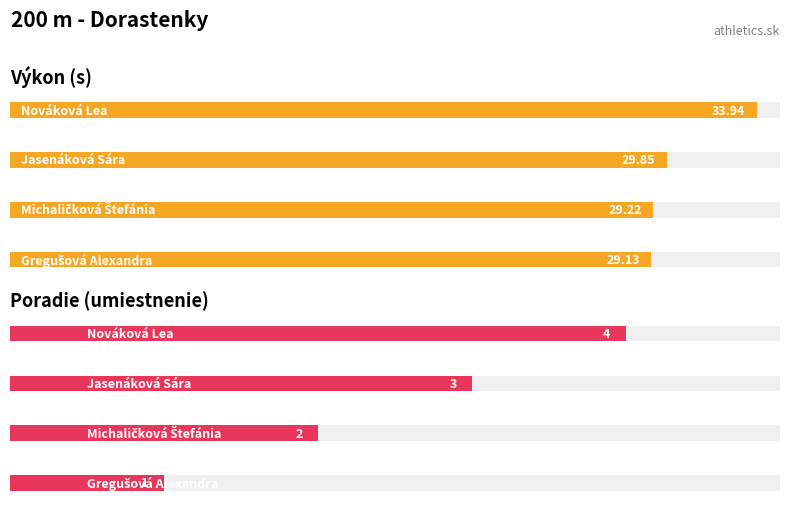

Reading left to right, extract all data points from this chart.

Výkon: Gregušová Alexandra=29.1	Michaličková Štefánia=29.2	Jasenáková Sára=29.9	Nováková Lea=33.9
Poradie: Gregušová Alexandra=1.0	Michaličková Štefánia=2.0	Jasenáková Sára=3.0	Nováková Lea=4.0